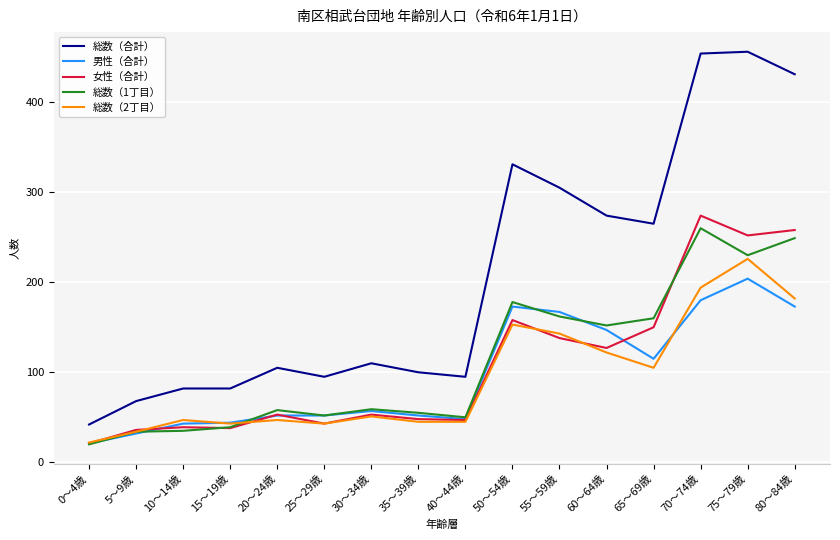

Which series has the largest total across all categories?

総数（合計）